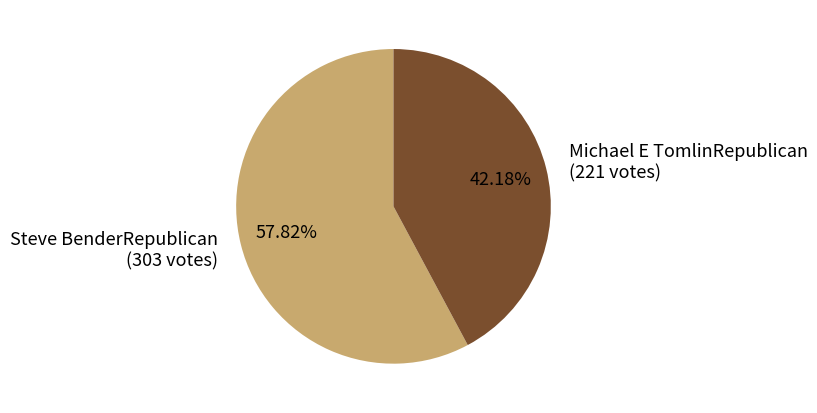

To the nearest percent, what percentage of the pie is Michael E TomlinRepublican?

42%